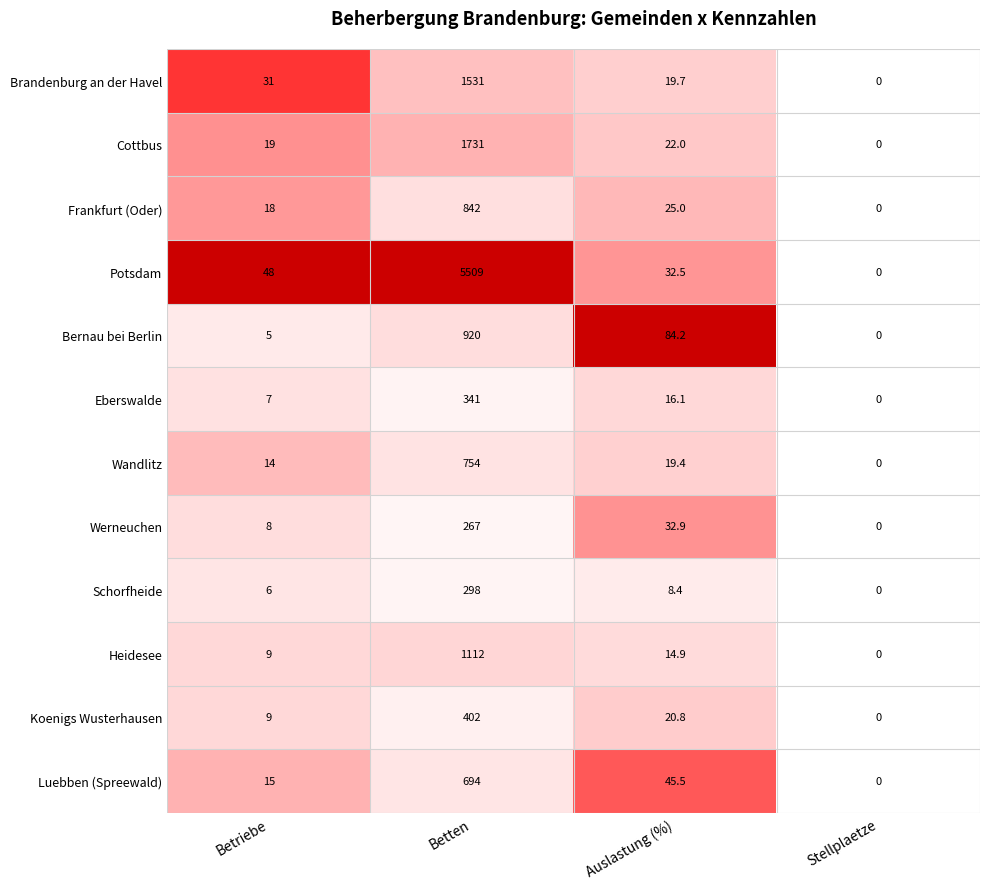

At which label is Schorfheide closest to 149?

Auslastung (%)